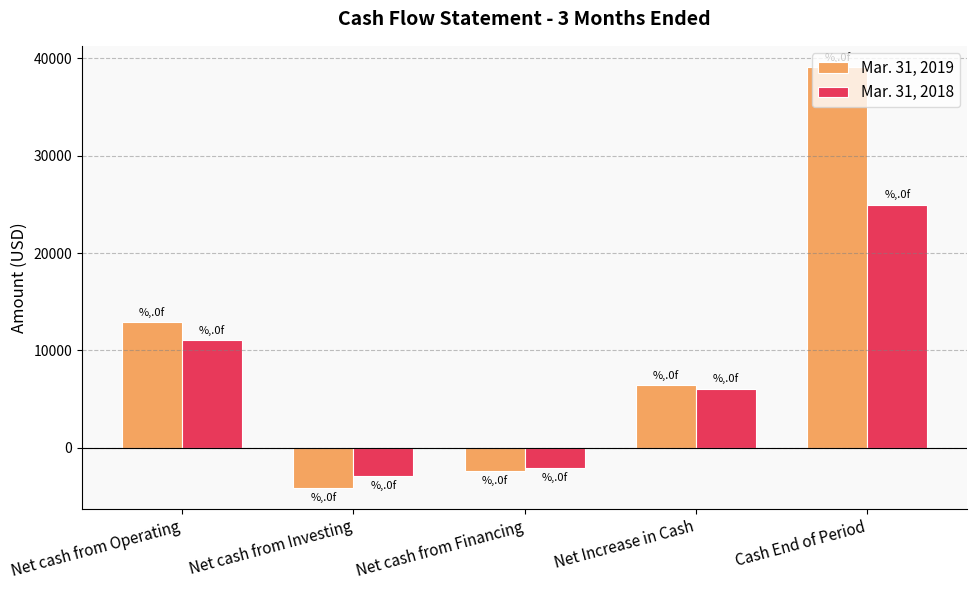

What is the lowest value of the Mar. 31, 2018 series?

-2902